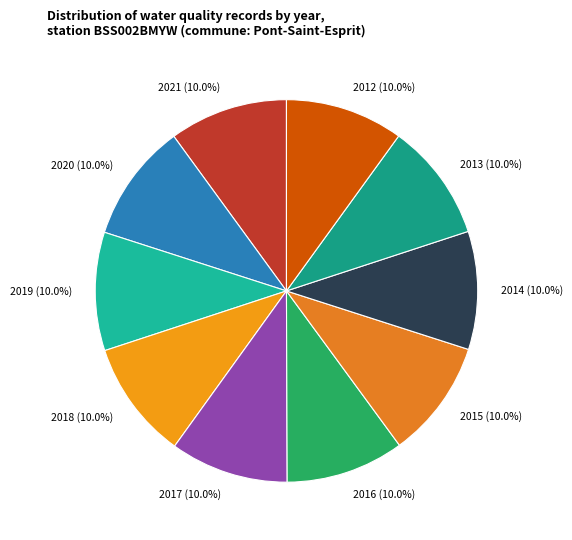

What percentage is NOT represented by 2019 (10.0%)?

90.0%